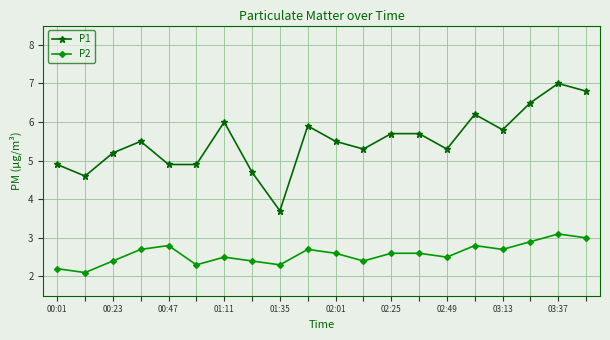

True or false: P1 and P2 cross at least once.

False